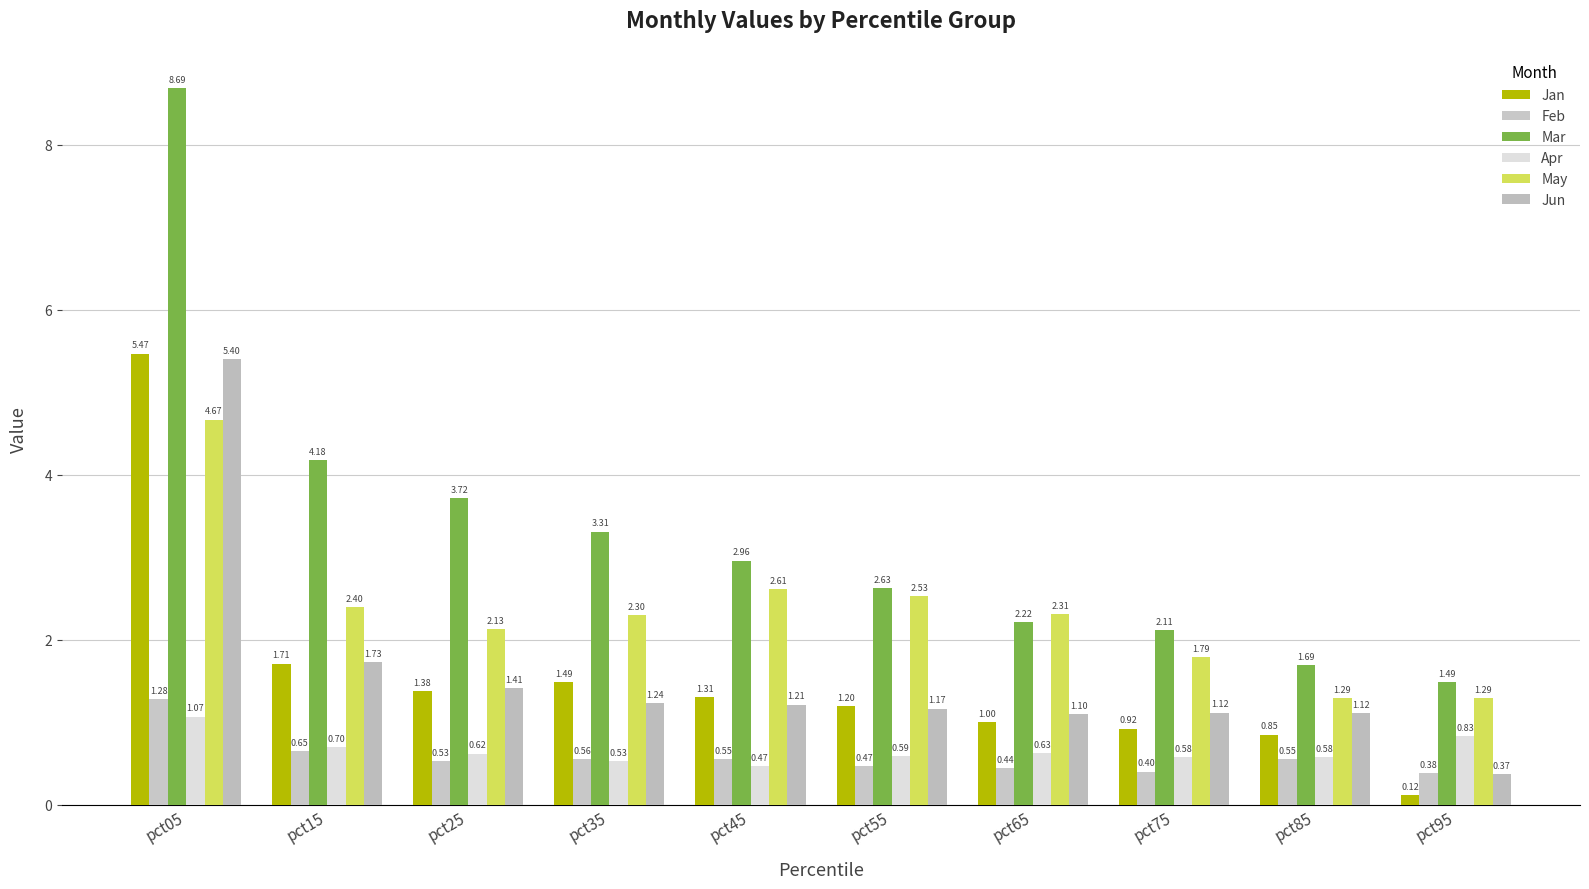

How many bars are there in each group?

6